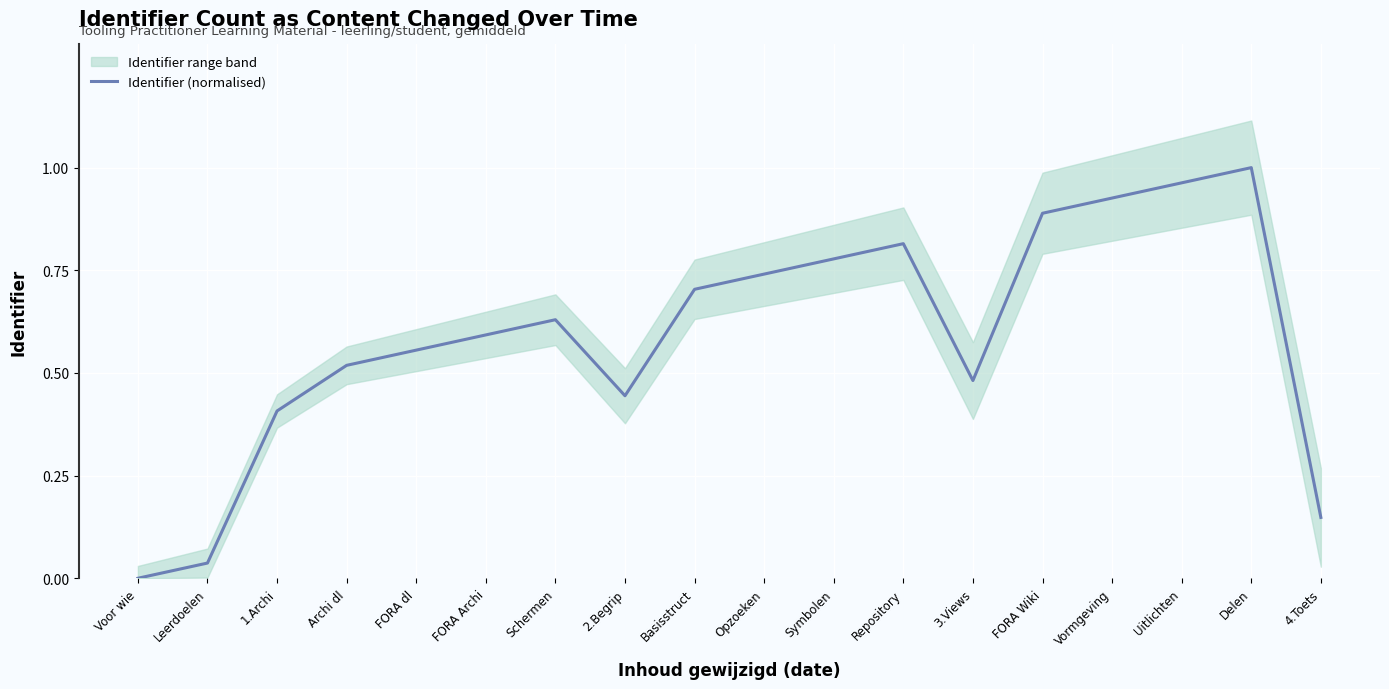

The Identifier (normalised) series shows 0.2 at Repository. True or false?

False